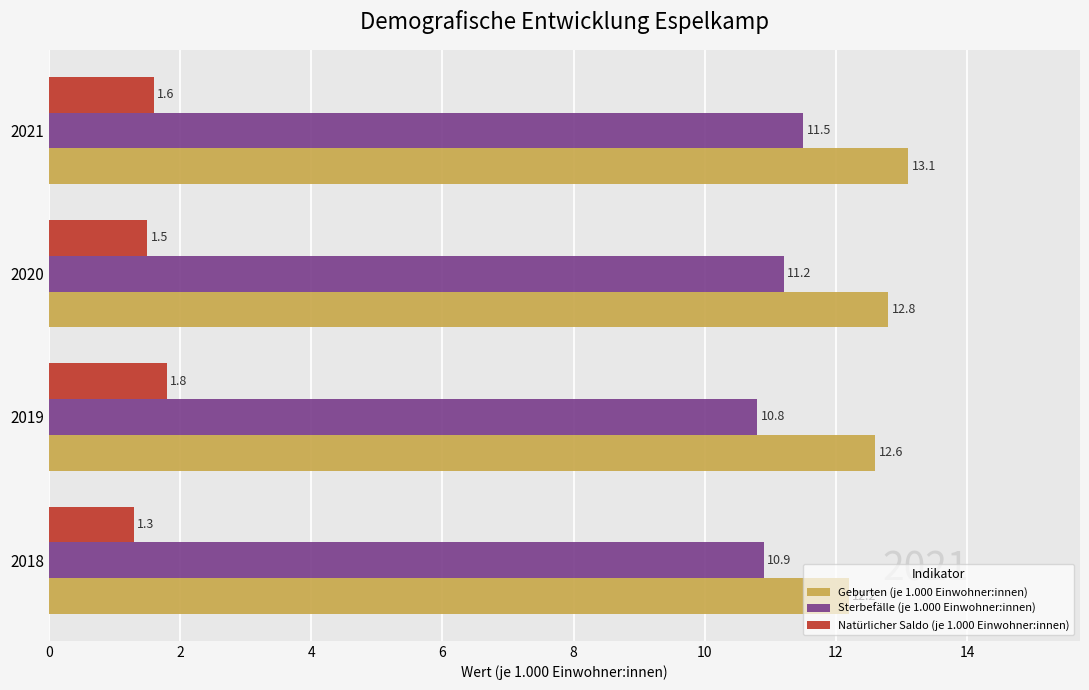

The value of Sterbefälle (je 1.000 Einwohner:innen) at 2020 is 18.7. True or false?

False